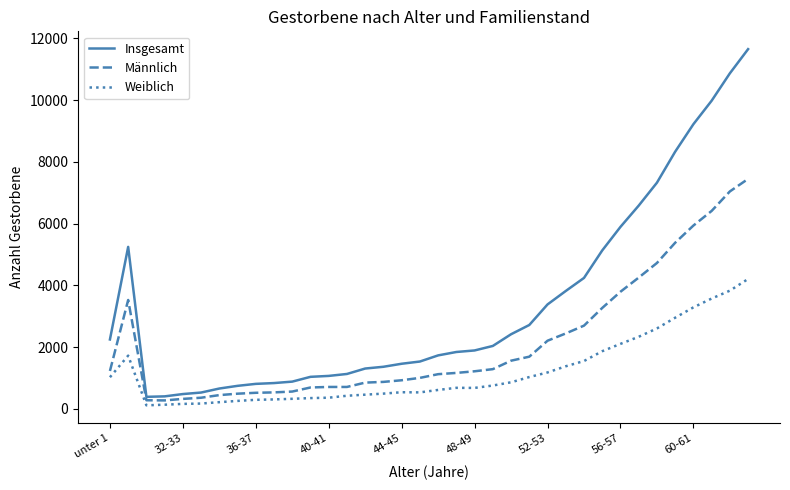

What is the greatest value displayed?

11653